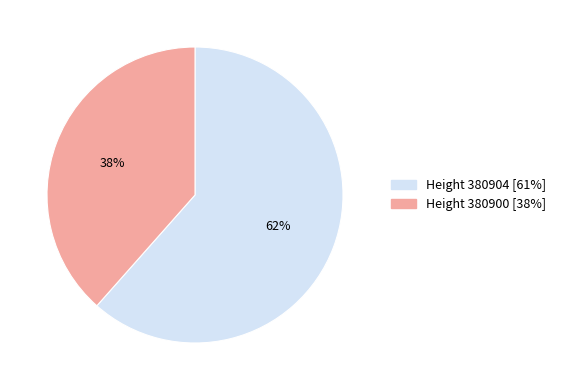

To the nearest percent, what is the average slice percentage?

50%